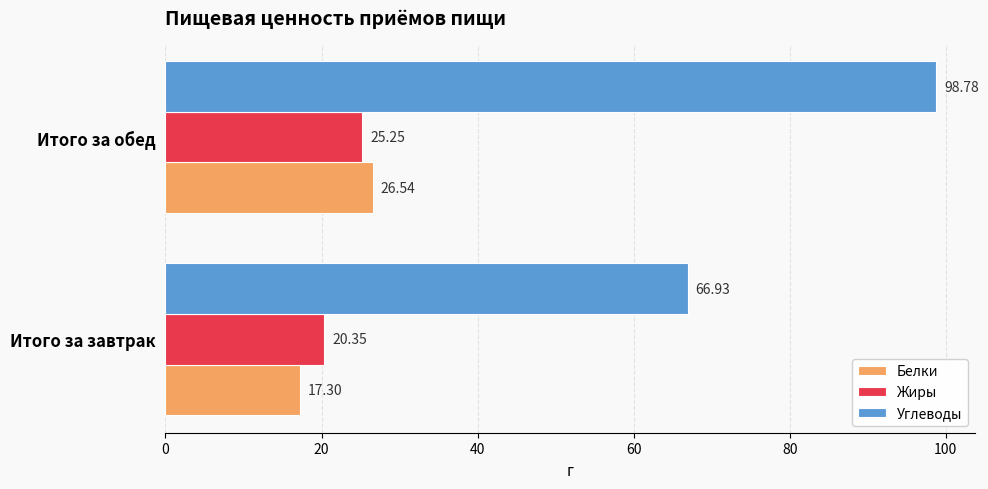

Is the value of Белки at Итого за обед greater than the value of Углеводы at Итого за завтрак?

No